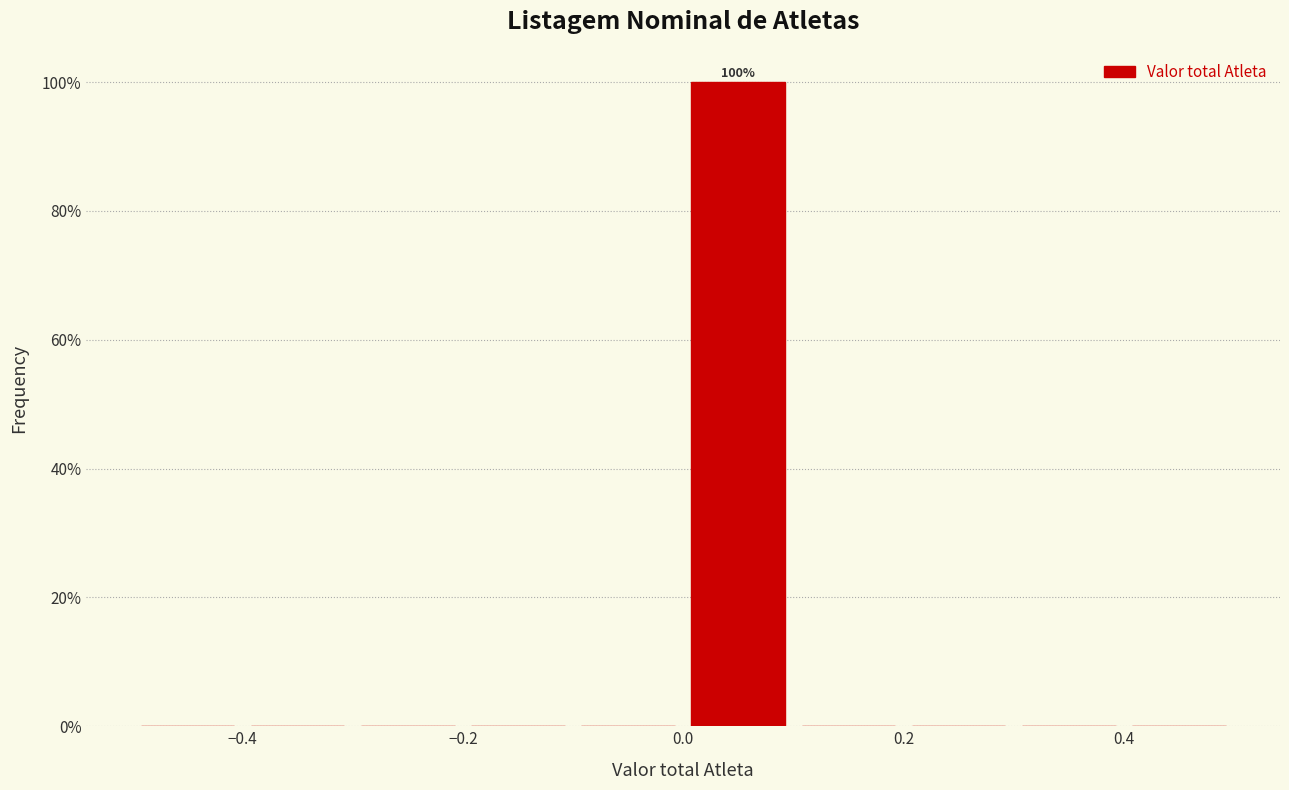

Over which range of the x-axis is the bar tallest?

0.0 to 0.1